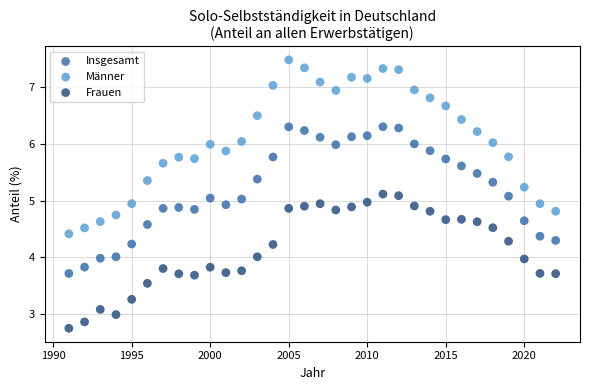

Across all data points, what is the range of X values (max minus min)?

31.0